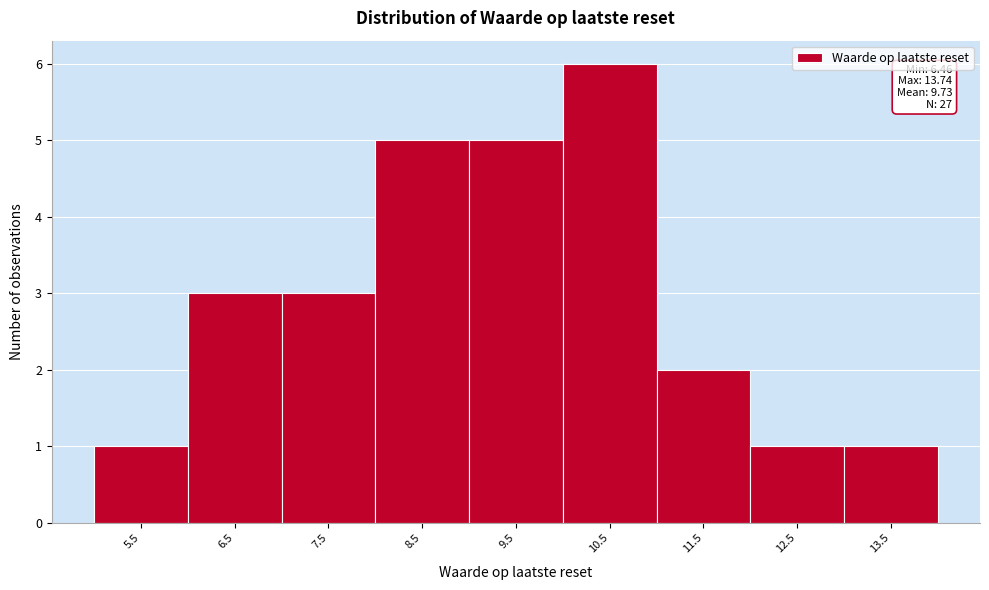

Reading right to left, extract all data points from this chart.

13.5=1	12.5=1	11.5=2	10.5=6	9.5=5	8.5=5	7.5=3	6.5=3	5.5=1